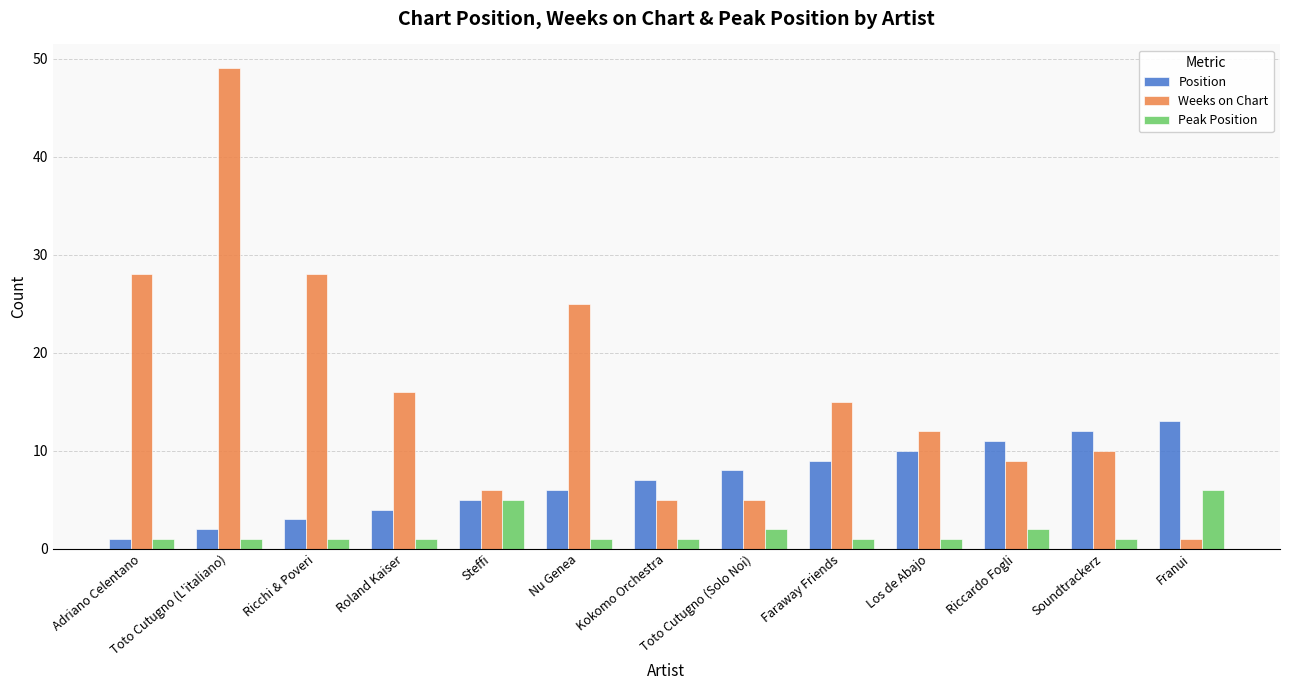

What are all the series names shown in the legend?

Position, Weeks on Chart, Peak Position